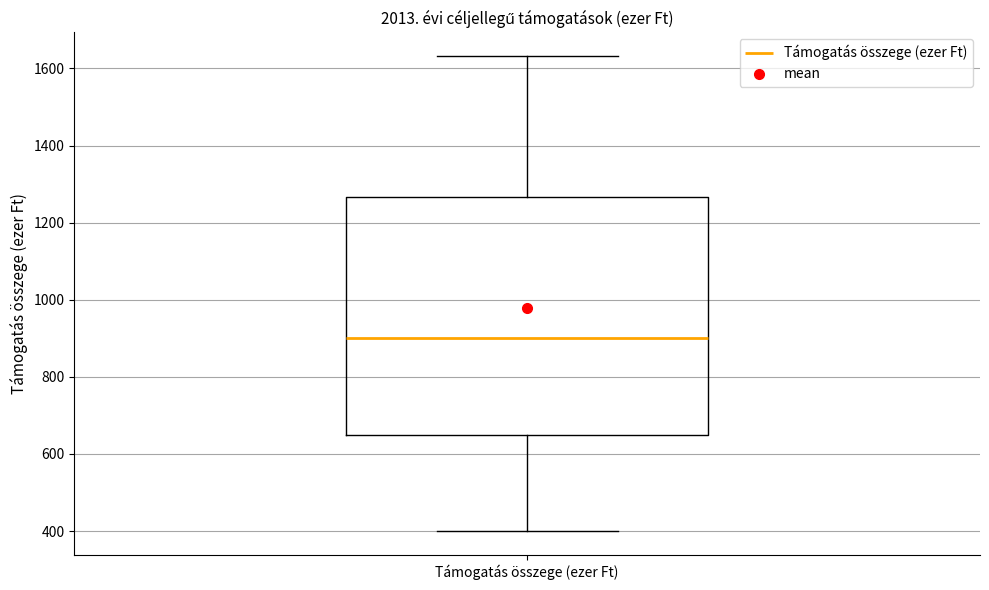

Where does the lower whisker of the box for Támogatás összege (ezer Ft) end on the y-axis? The values are not printed on the chart, so give them approximately, as read against the axis.

400